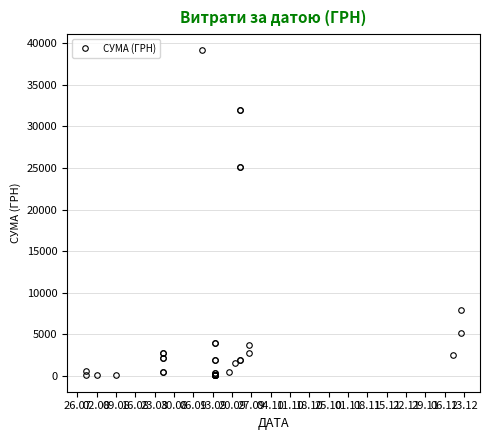

At which category does the data reach its first local peak?

02.08